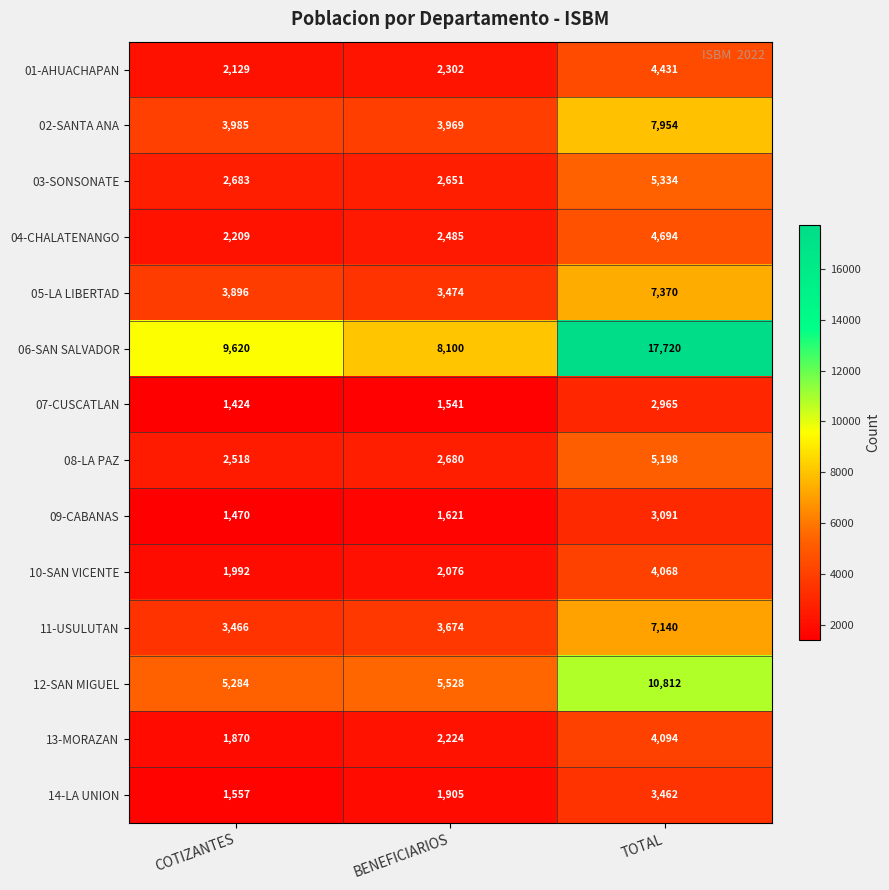

At BENEFICIARIOS, list the series in order from smallest to largest.

07-CUSCATLAN, 09-CABANAS, 14-LA UNION, 10-SAN VICENTE, 13-MORAZAN, 01-AHUACHAPAN, 04-CHALATENANGO, 03-SONSONATE, 08-LA PAZ, 05-LA LIBERTAD, 11-USULUTAN, 02-SANTA ANA, 12-SAN MIGUEL, 06-SAN SALVADOR